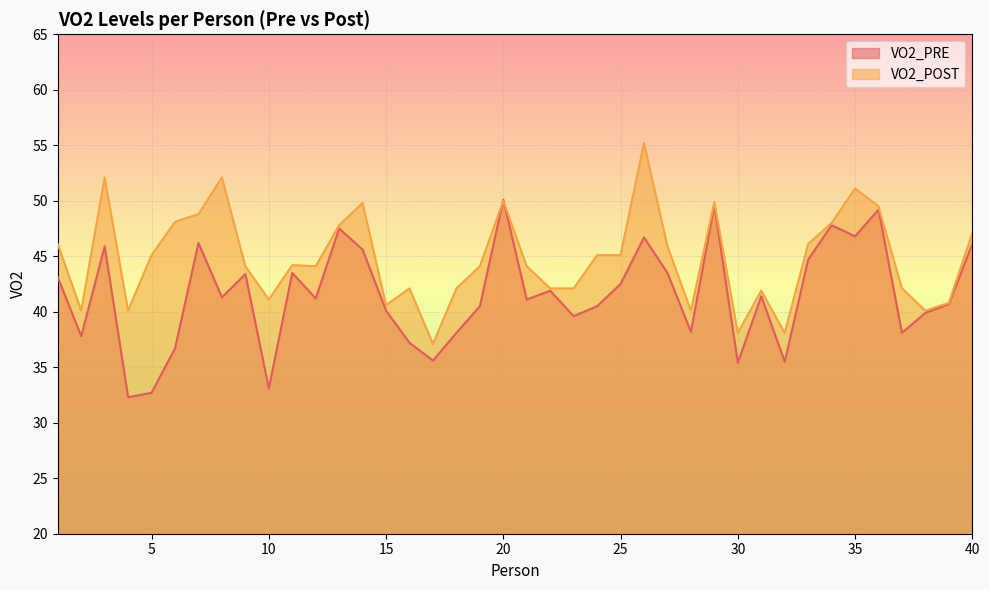

How many lines are shown in the chart?

2